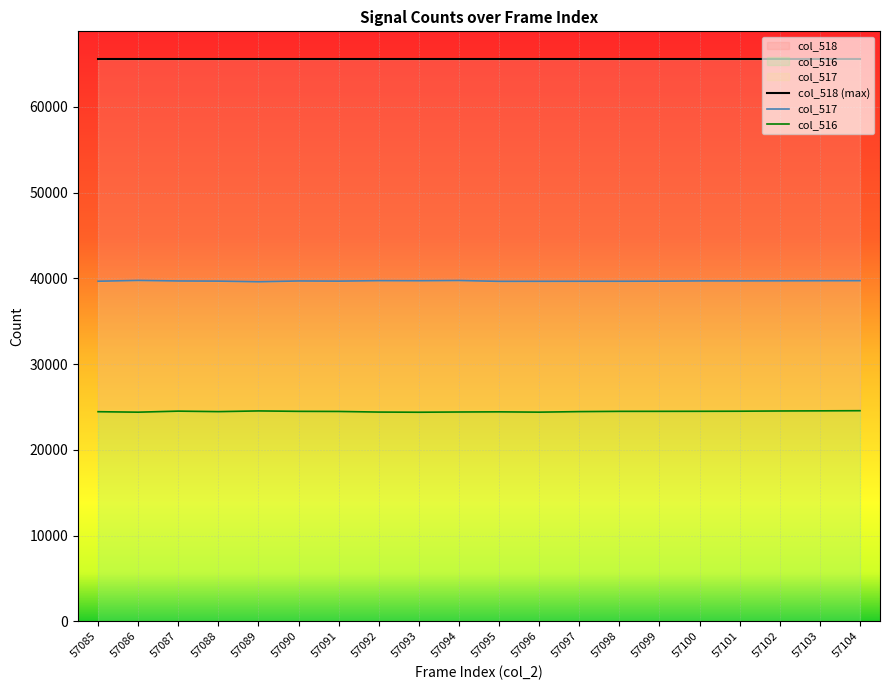

True or false: col_516 and col_518 (max) cross at least once.

False